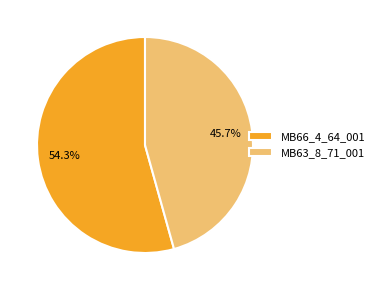

Which slice represents more than half of the pie?

MB66_4_64_001